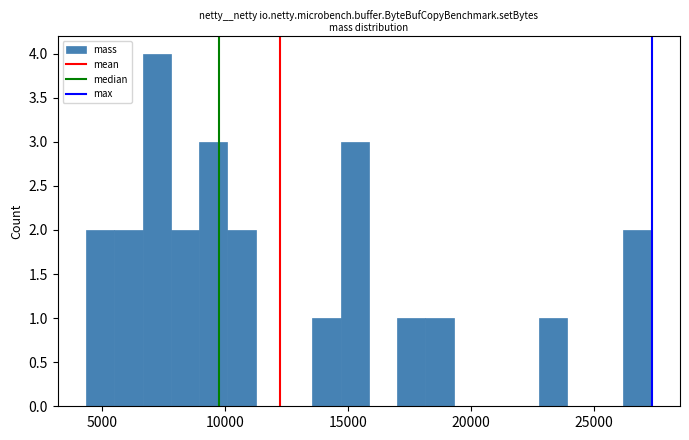

Around what value on the x-axis is the tallest bar? Give the approximate position of its centre, as read against the axis.

7000